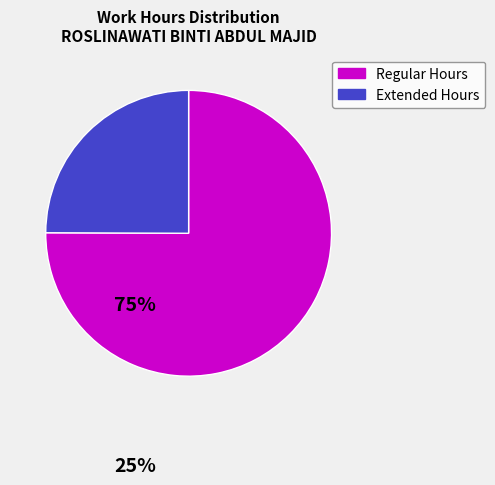

Does any single category account for the majority?

Yes